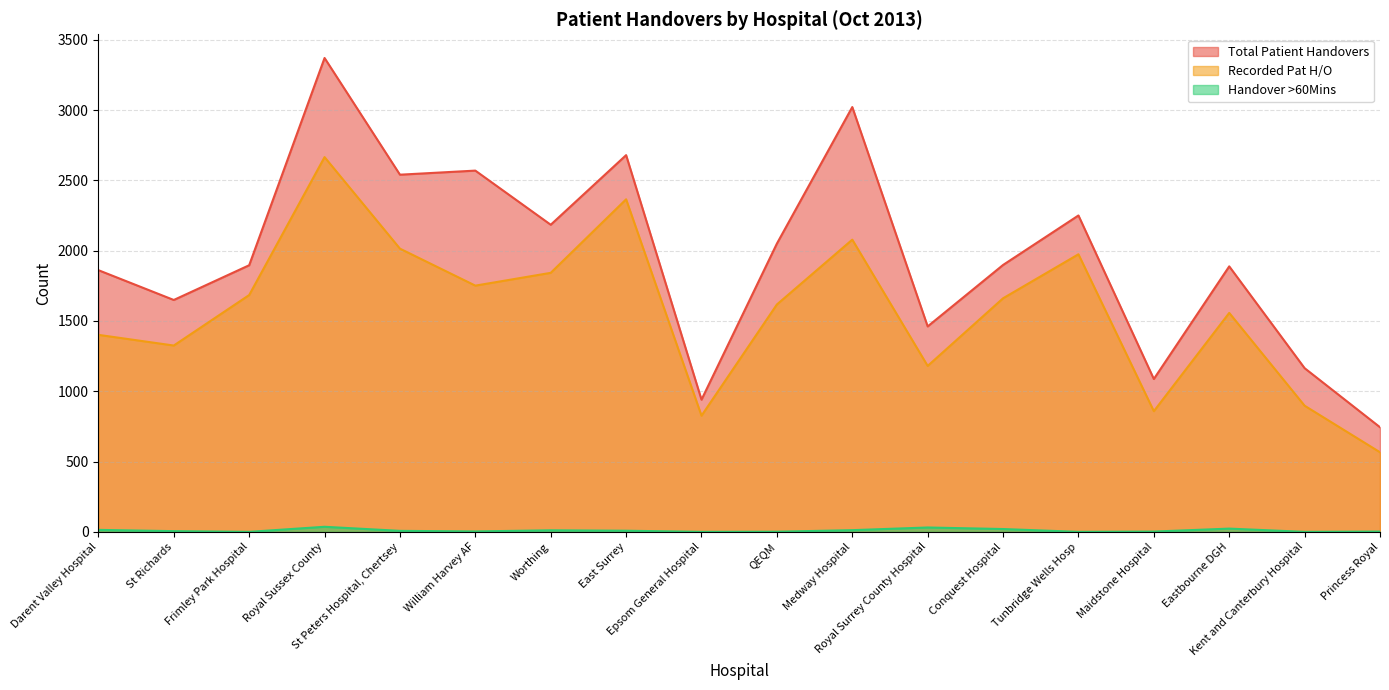

Between Medway Hospital and Frimley Park Hospital, which is larger?

Medway Hospital